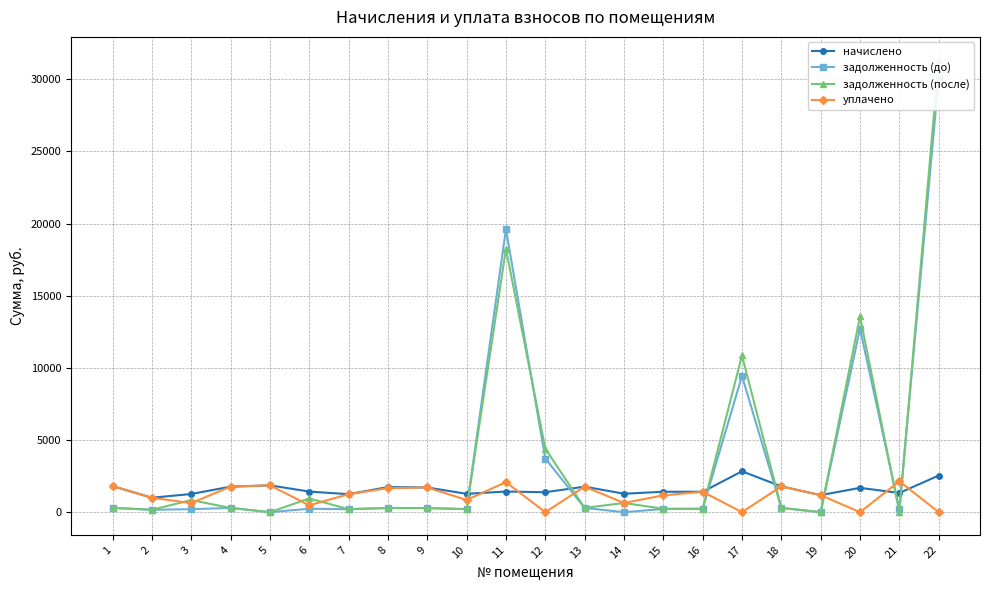

How many interior local valleys does the задолженность (до) series have?

7